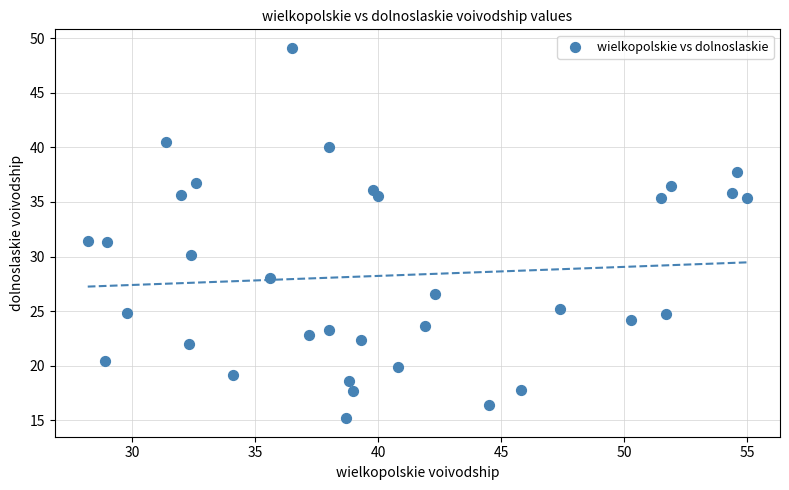

What is the range of Y values (max minus min)?

33.9